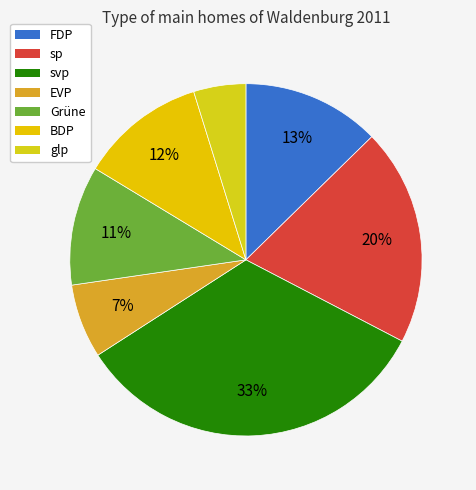

To the nearest percent, what is the difference between the sp and glp slice percentages?

15%